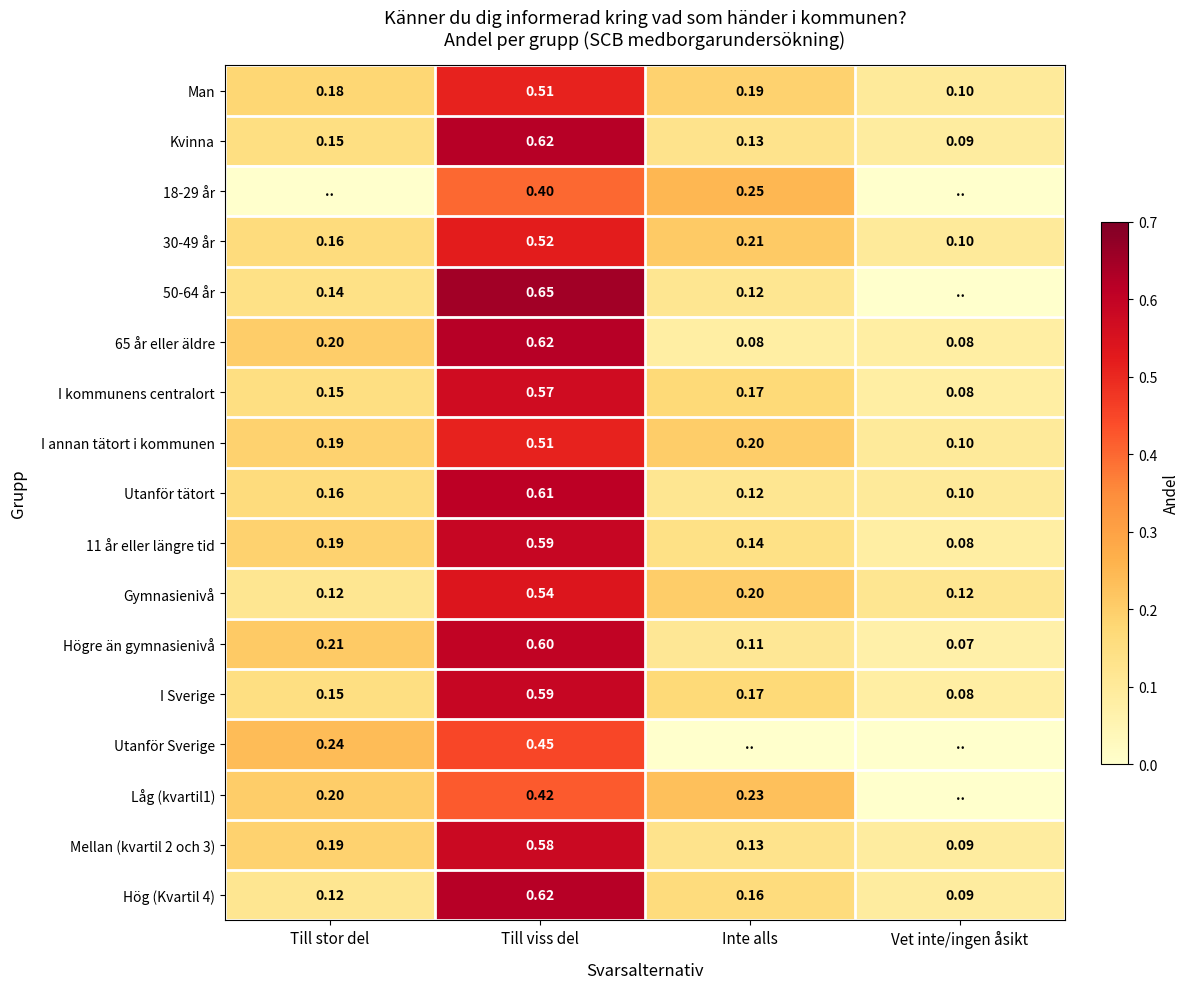

At how many categories does at least one series exceed 0?

4